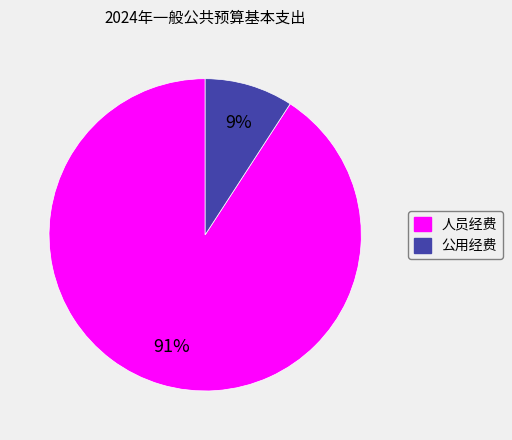

To the nearest percent, what is the average slice percentage?

50%